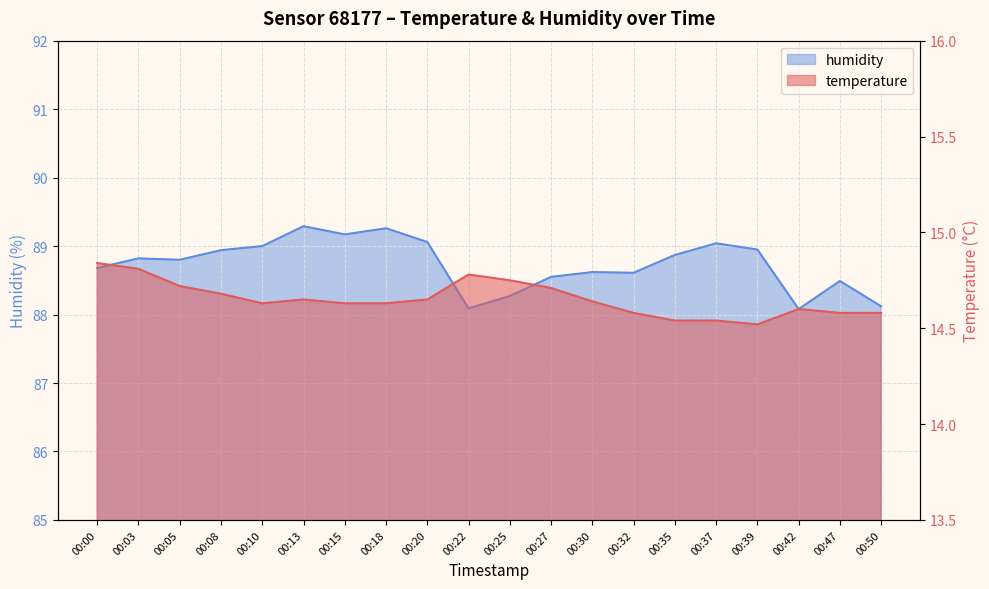

Reading left to right, what are all the values shown in this chart?

temperature: 00:00=14.8	00:03=14.8	00:05=14.7	00:08=14.7	00:10=14.6	00:13=14.7	00:15=14.6	00:18=14.6	00:20=14.7	00:22=14.8	00:25=14.8	00:27=14.7	00:30=14.6	00:32=14.6	00:35=14.5	00:37=14.5	00:39=14.5	00:42=14.6	00:47=14.6	00:50=14.6
humidity: 00:00=88.7	00:03=88.8	00:05=88.8	00:08=88.9	00:10=89.0	00:13=89.3	00:15=89.2	00:18=89.3	00:20=89.1	00:22=88.1	00:25=88.3	00:27=88.5	00:30=88.6	00:32=88.6	00:35=88.9	00:37=89.0	00:39=89.0	00:42=88.1	00:47=88.5	00:50=88.1